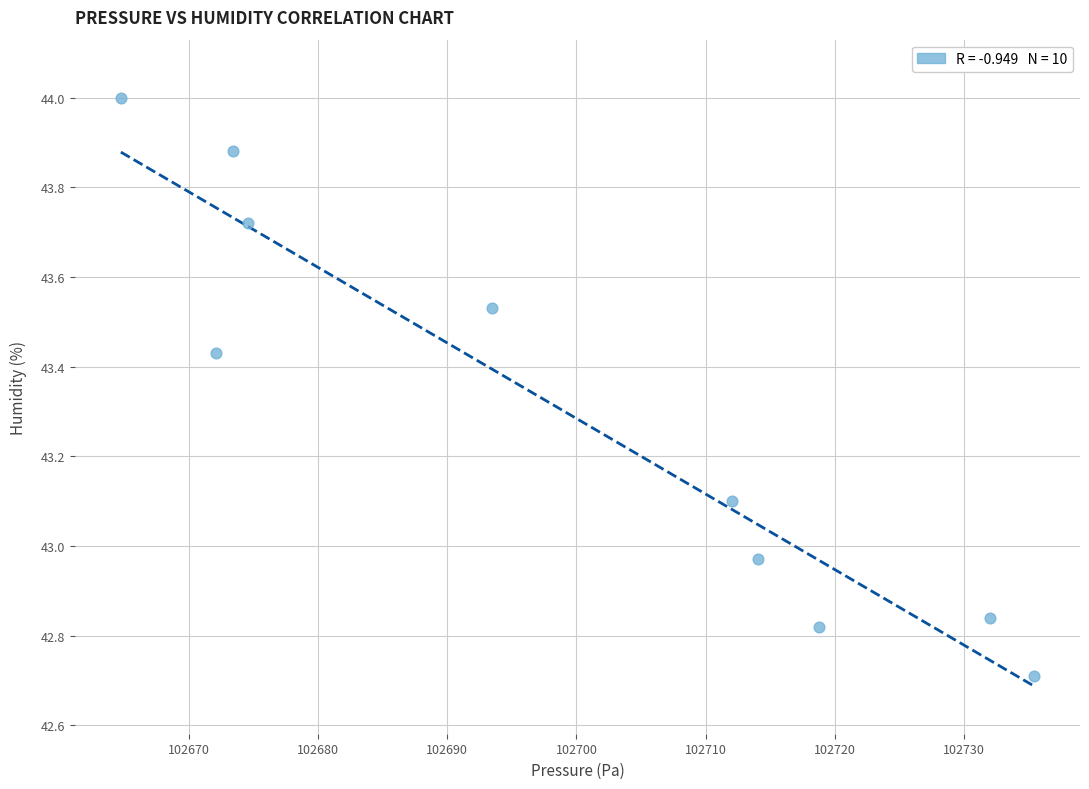

What is the range of Y values (max minus min)?

1.3